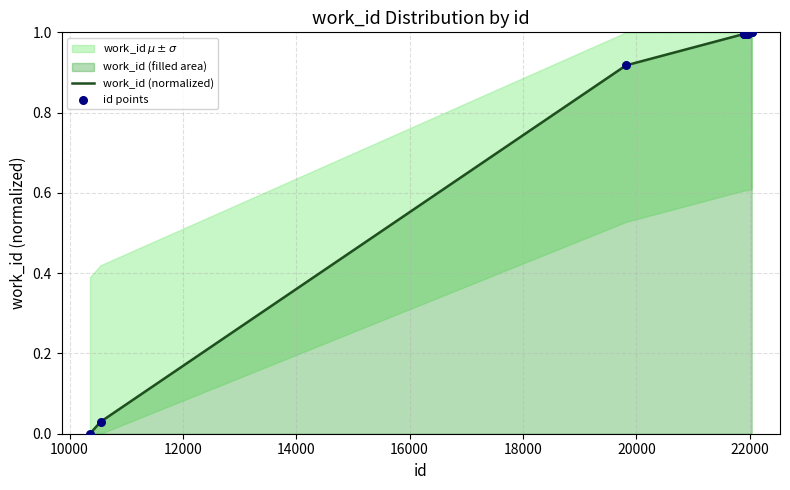

Is the value of work_id (normalized) at 14000 greater than the value of id points at 22000?

No